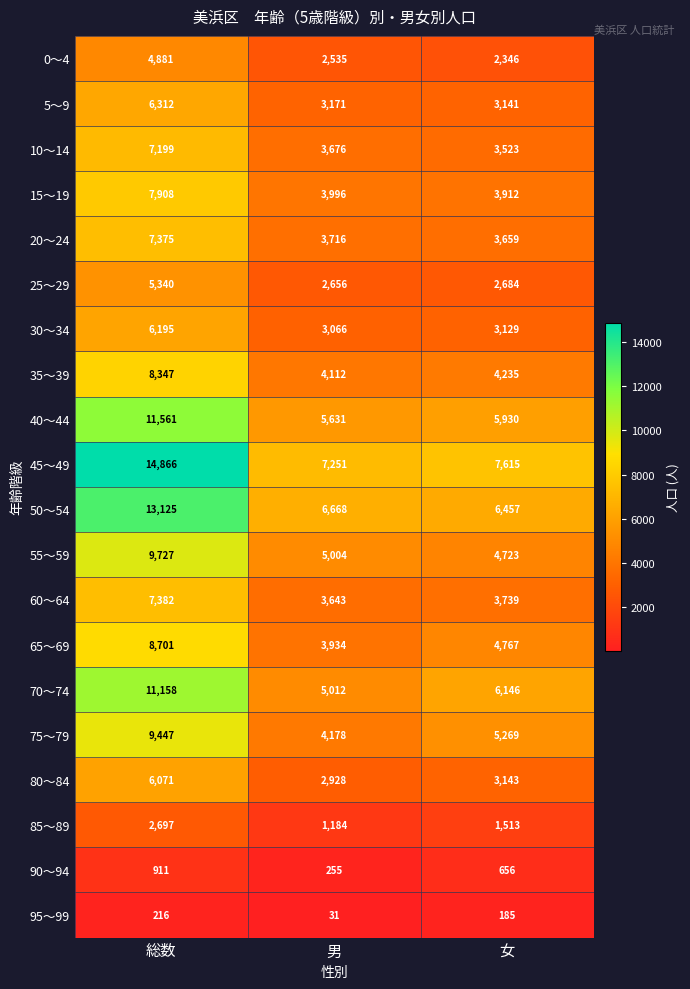

Which series has the widest spread of values?

45～49